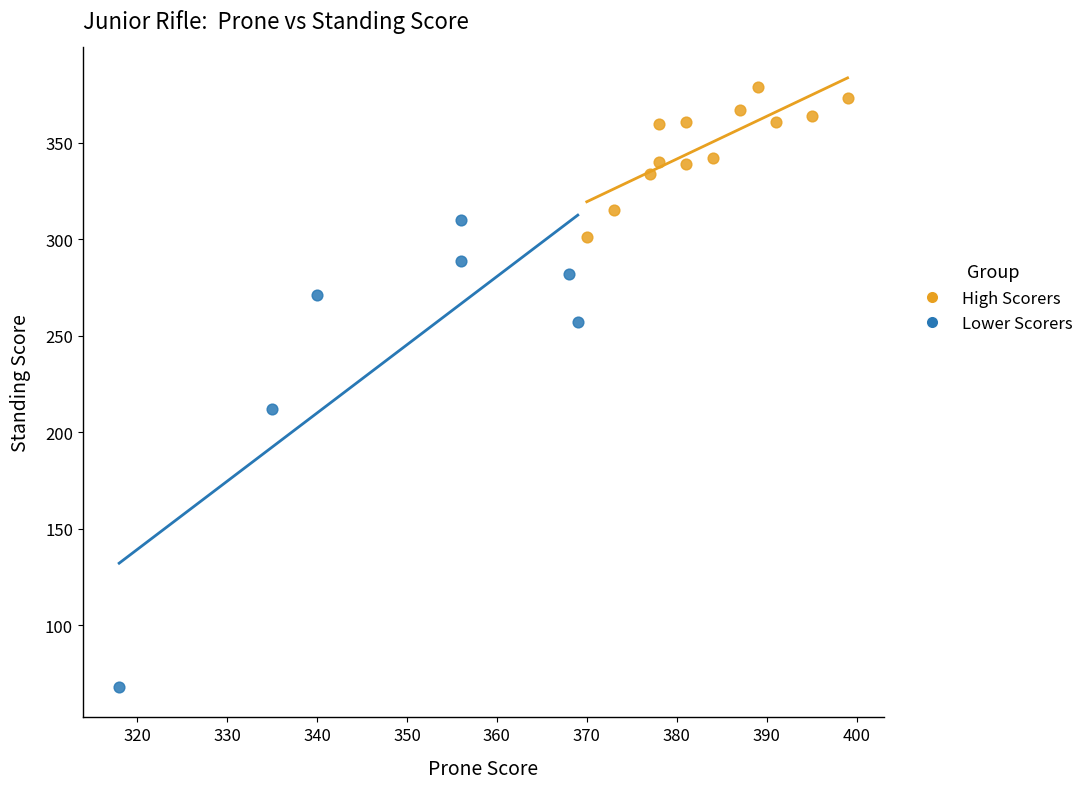

Which series reaches the maximum Y coordinate?

High Scorers